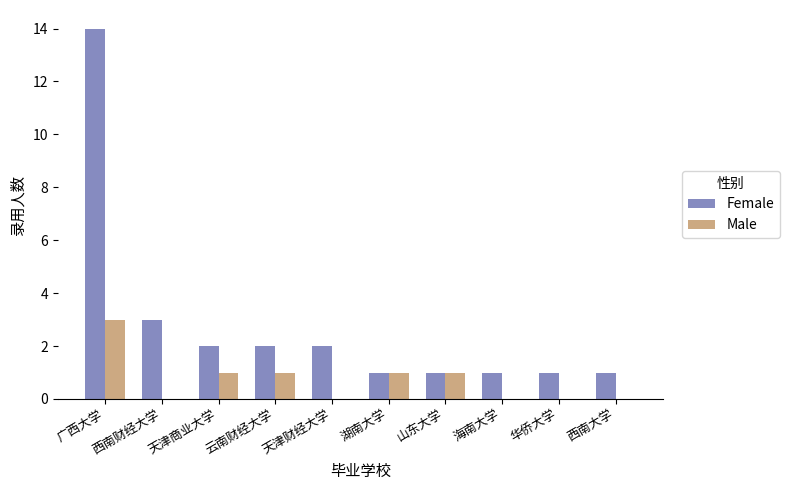

Which series has the largest total across all categories?

Female